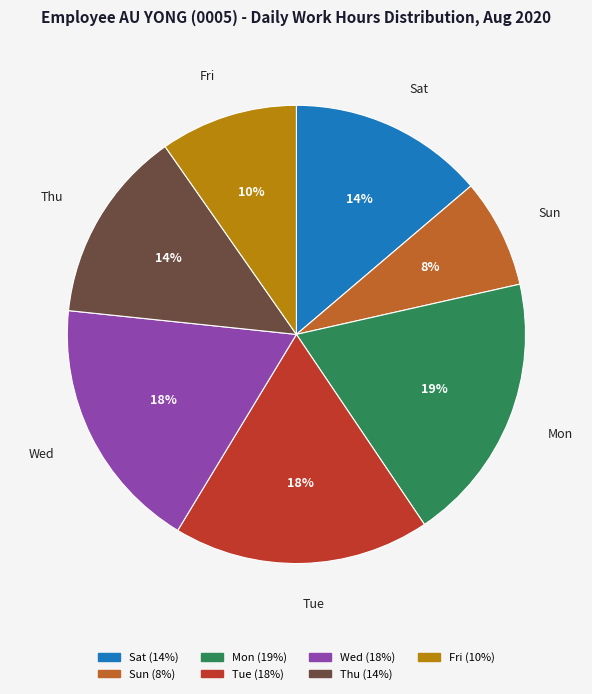

Does any single category account for the majority?

No